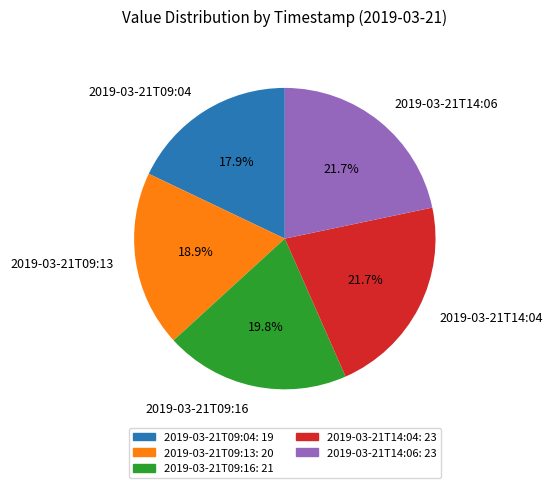

To the nearest percent, what is the difference between the largest and smallest slice percentages?

4%